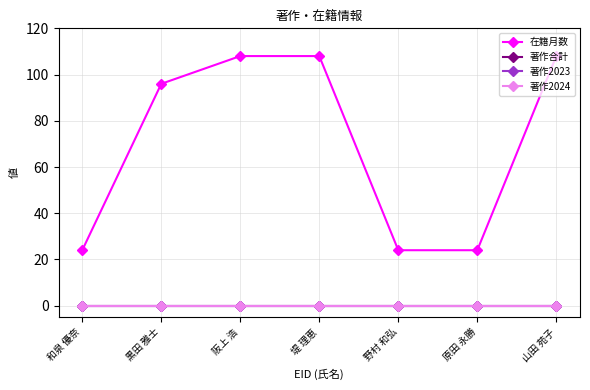

Does the chart have visible grid lines?

Yes